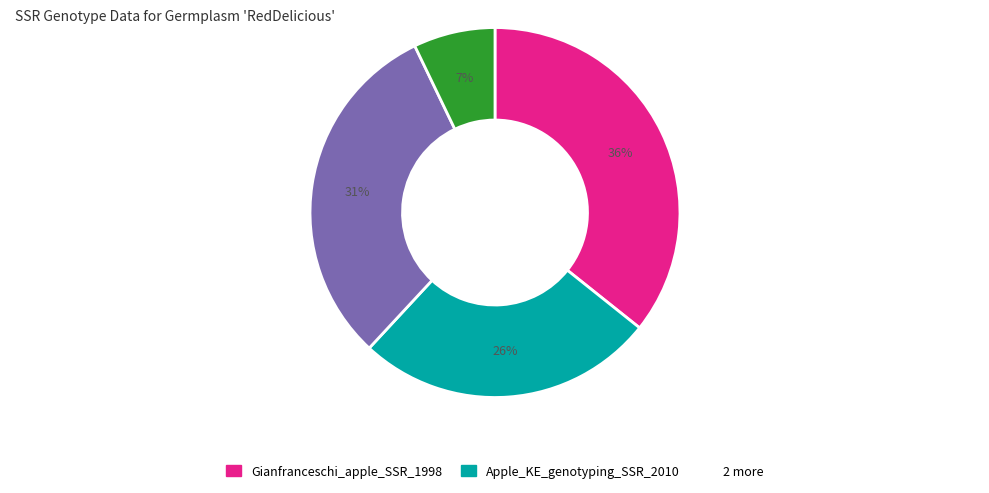

Does any single category account for the majority?

No